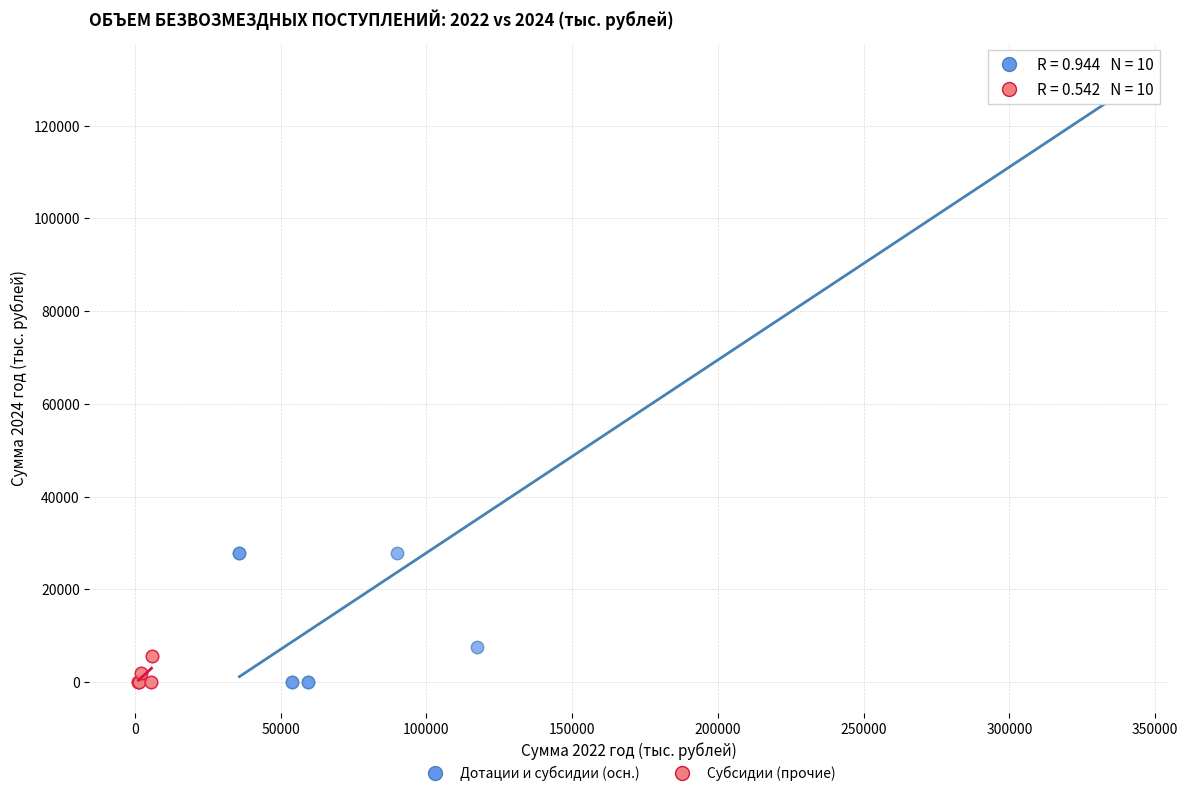

Which series has the largest Y range (max minus min)?

Дотации и субсидии (осн.)